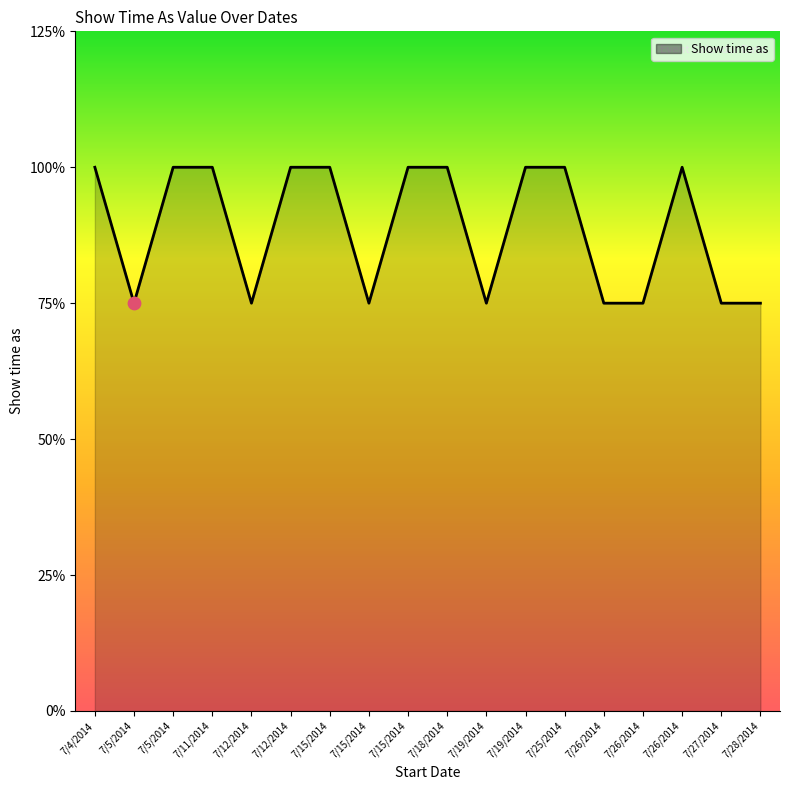

What is the ratio of the value at 7/15/2014 to the value at 7/5/2014?

0.8